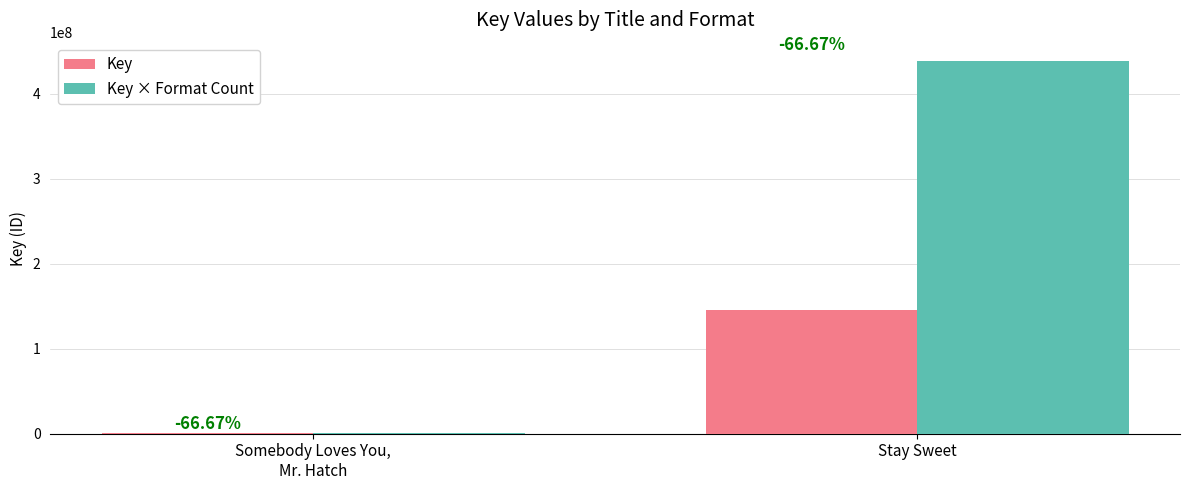

What is the total value across all series at Stay Sweet?

584329352